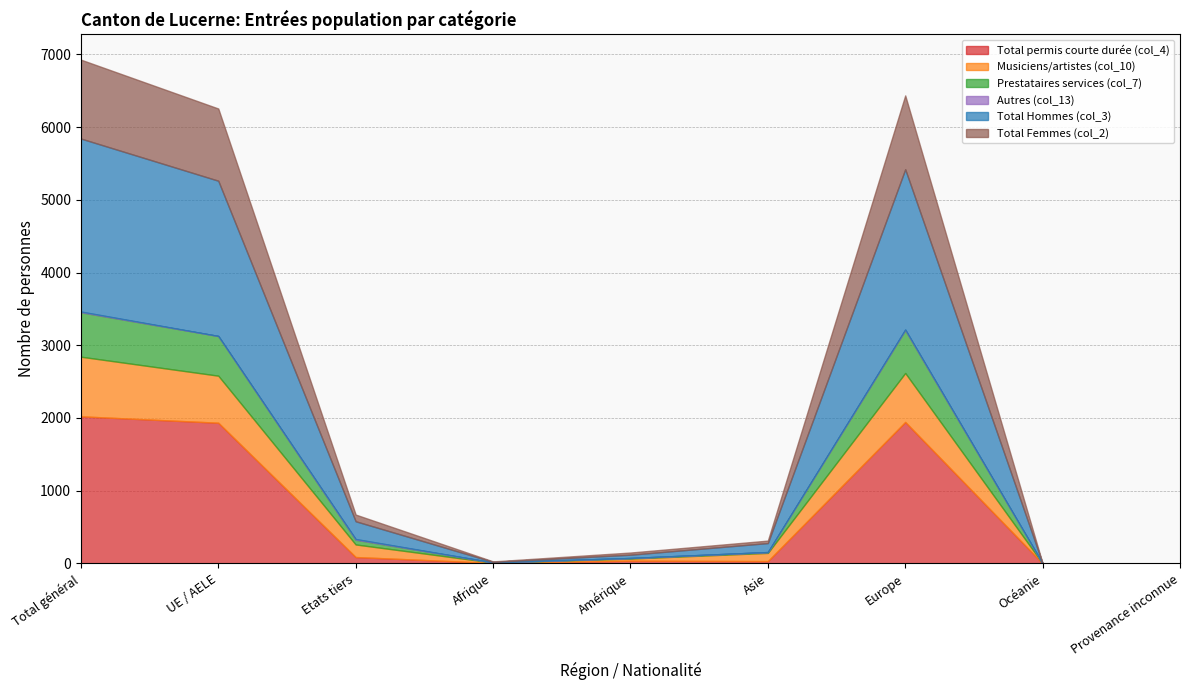

The value of Total Hommes (col_3) at Amérique is 66. True or false?

False